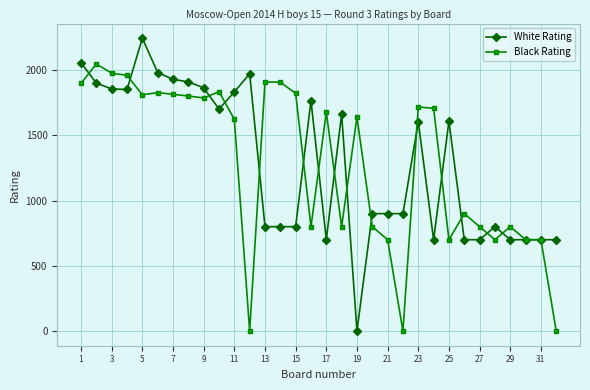

Which series has the largest range (max minus min)?

White Rating